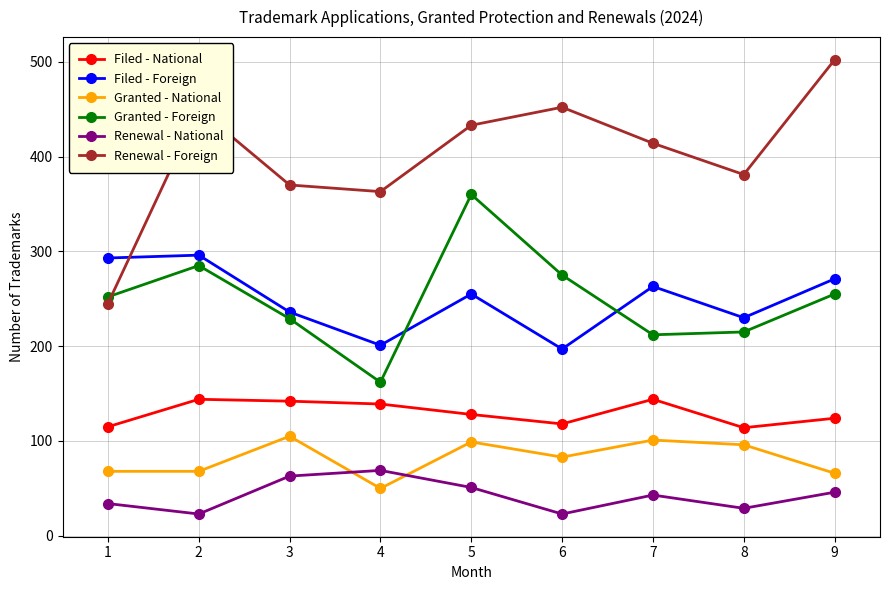

Which series has the largest range (max minus min)?

Renewal - Foreign